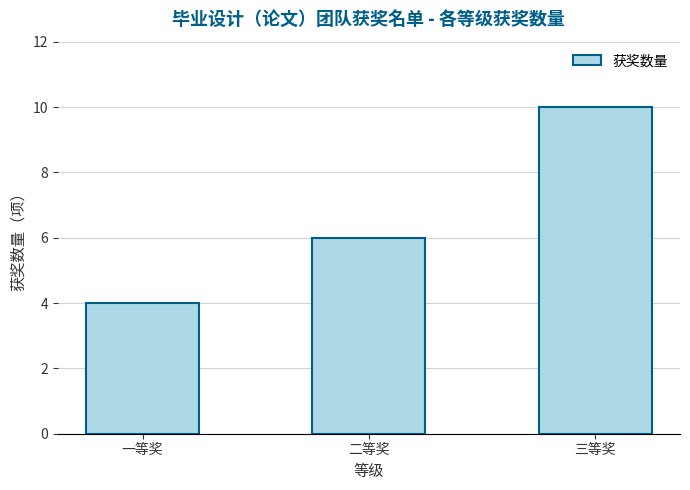

Rank the categories by value from lowest to highest.

一等奖, 二等奖, 三等奖